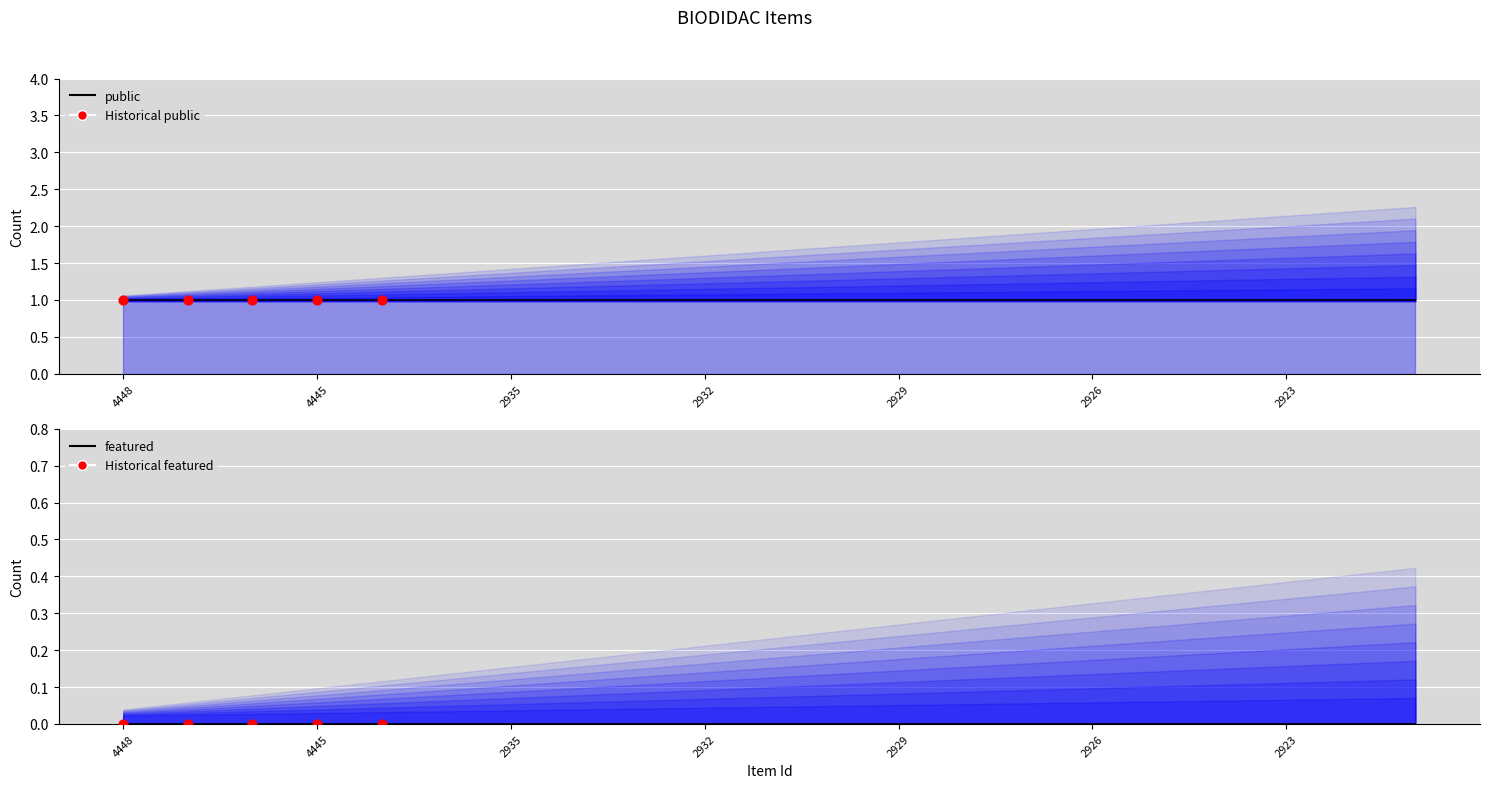

At which category is the sum across all series the highest?

4448